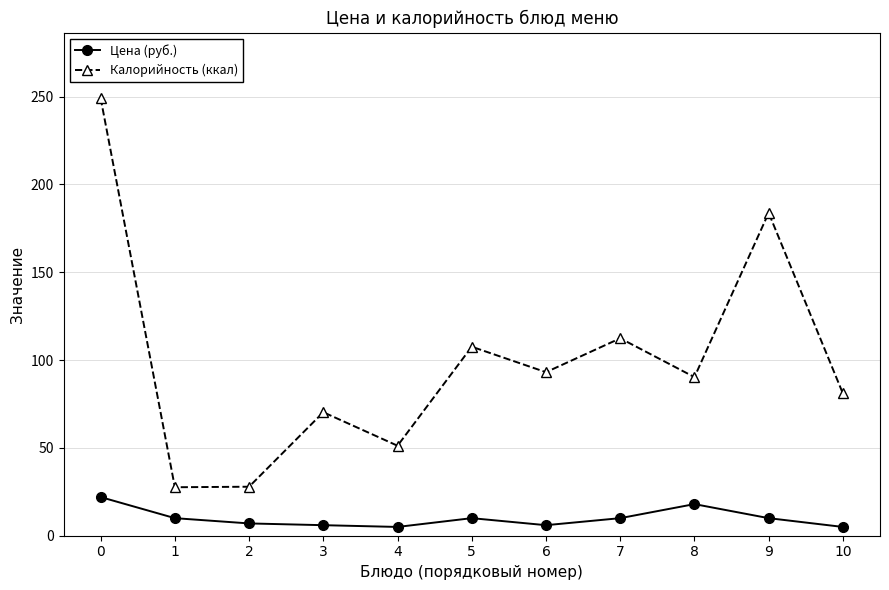

Is the value of Калорийность (ккал) at 9 greater than the value of Цена (руб.) at 2?

Yes